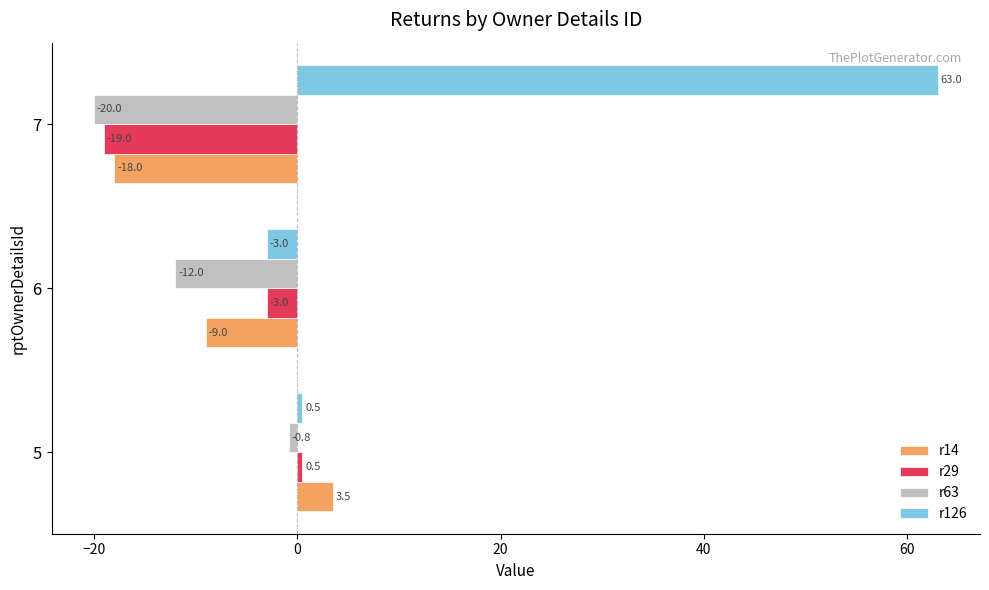

Which label corresponds to the smallest value in the chart?

7